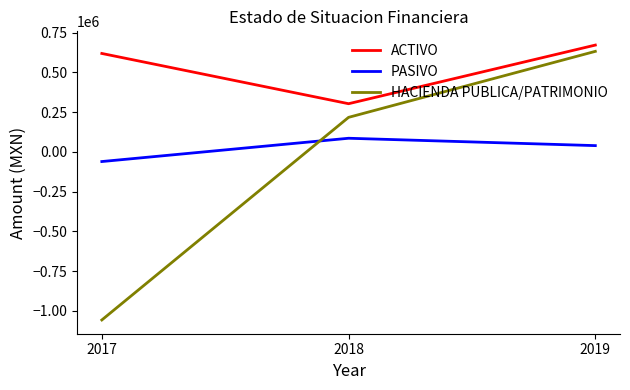

Between 2017 and 2018, which series saw the biggest shift?

HACIENDA PUBLICA/PATRIMONIO